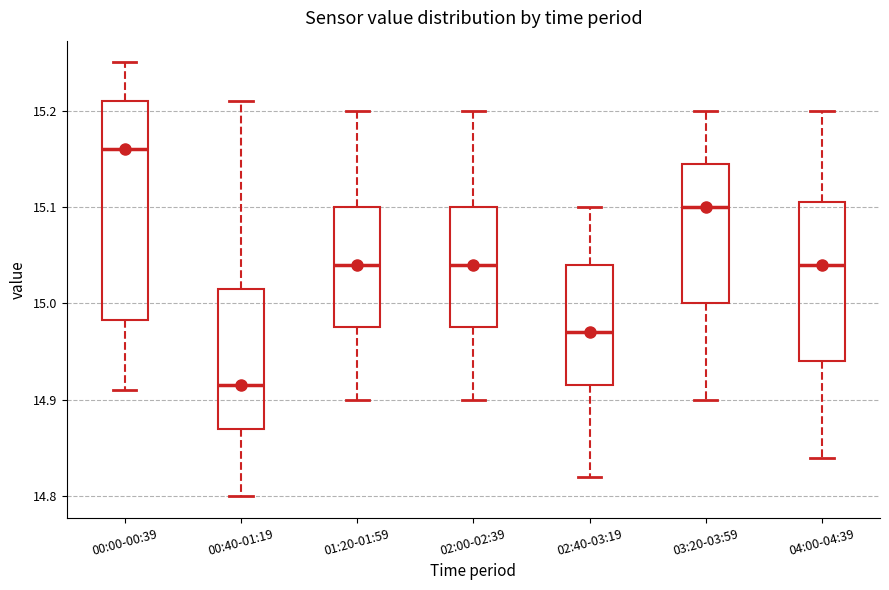

Reading left to right, transcribe this box plot: for each box, give where its median line is, the range the box spans, and where its two whiskers end, as read against the y-axis. The values are not printed on the chart, so give them approximately, as read against the axis.

00:00-00:39: median 15.16, box 14.98 to 15.21, whiskers 14.91 to 15.25
00:40-01:19: median 14.92, box 14.87 to 15.02, whiskers 14.80 to 15.21
01:20-01:59: median 15.04, box 14.98 to 15.10, whiskers 14.90 to 15.20
02:00-02:39: median 15.04, box 14.98 to 15.10, whiskers 14.90 to 15.20
02:40-03:19: median 14.97, box 14.92 to 15.04, whiskers 14.82 to 15.10
03:20-03:59: median 15.10, box 15.00 to 15.15, whiskers 14.90 to 15.20
04:00-04:39: median 15.04, box 14.94 to 15.11, whiskers 14.84 to 15.20